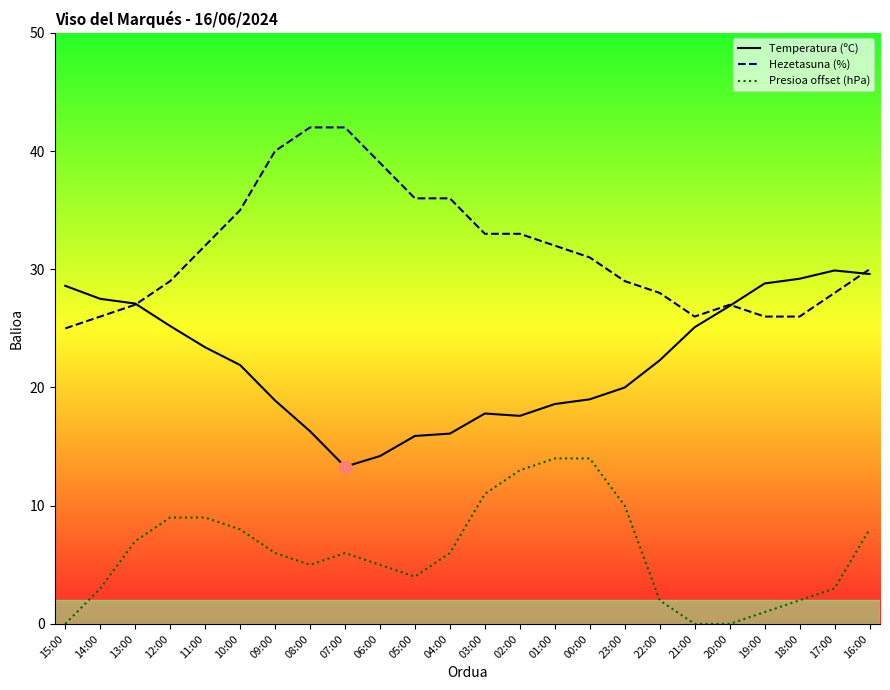

Which series reaches the maximum Y coordinate?

Hezetasuna (%)